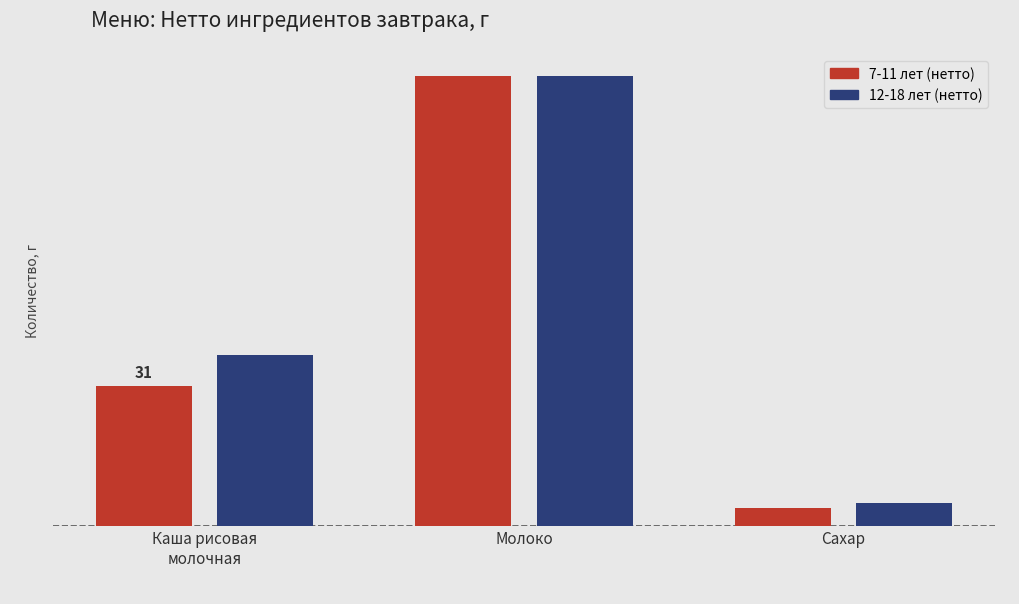

Reading right to left, list all the values displayed in this chart.

7-11 лет (нетто): Сахар=4	Молоко=100	Каша рисовая
молочная=31
12-18 лет (нетто): Сахар=5	Молоко=100	Каша рисовая
молочная=38